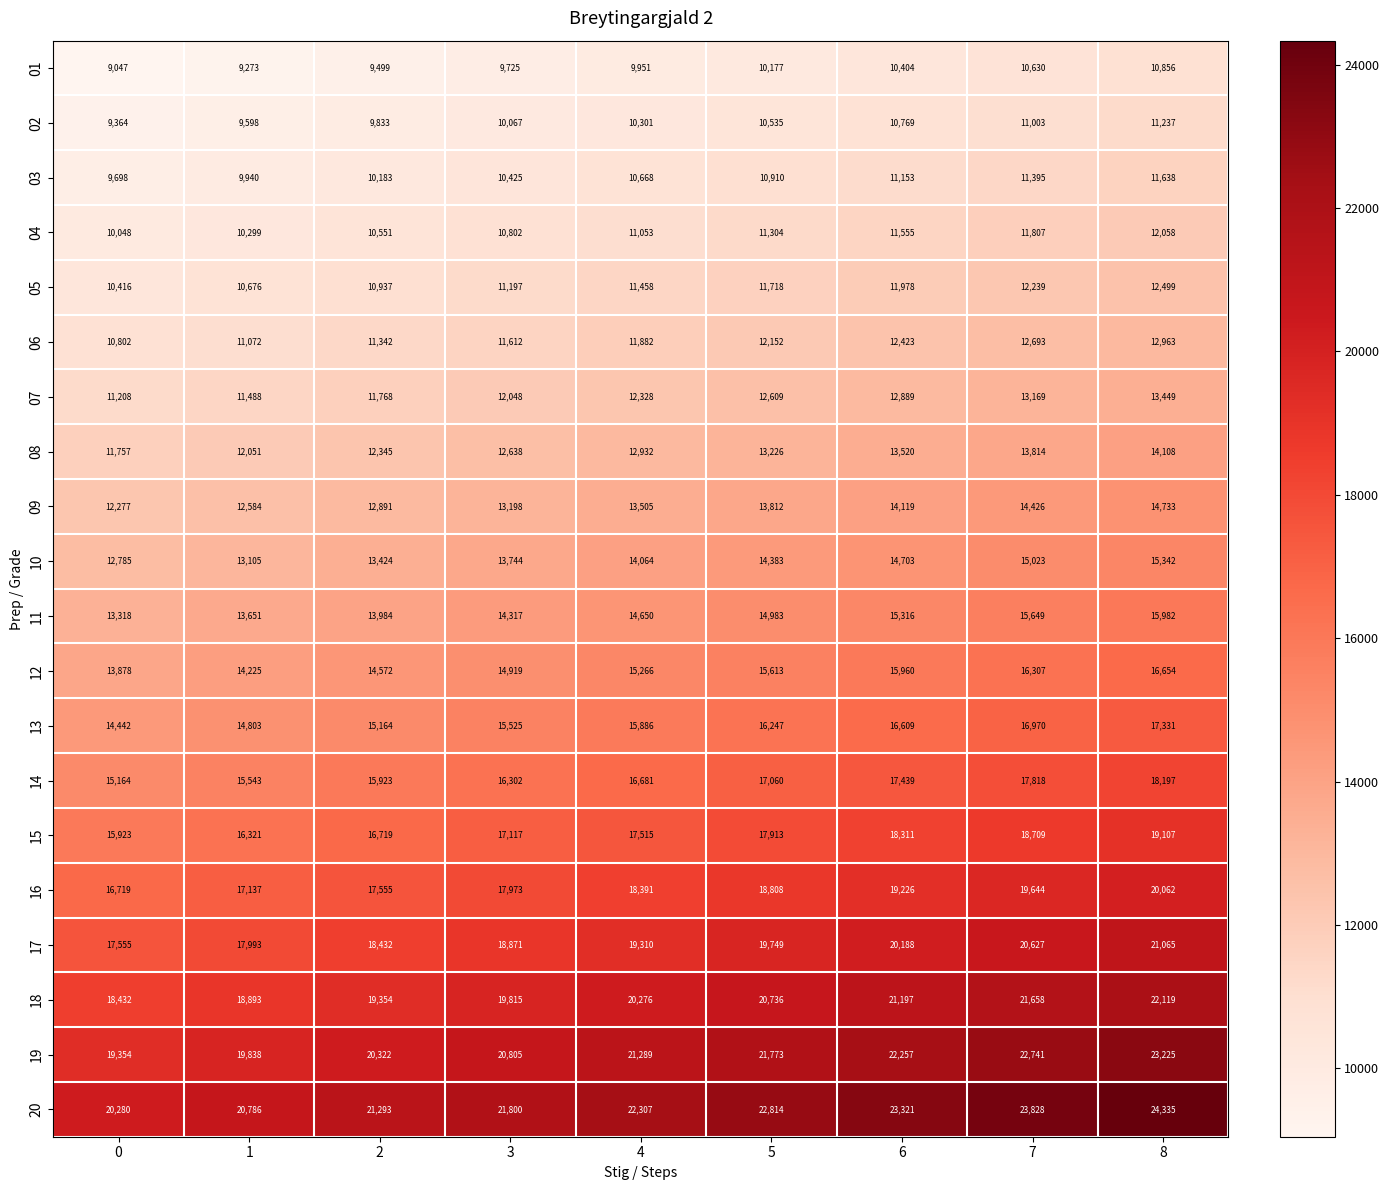

Where is 12 nearest to the value 15266?

4